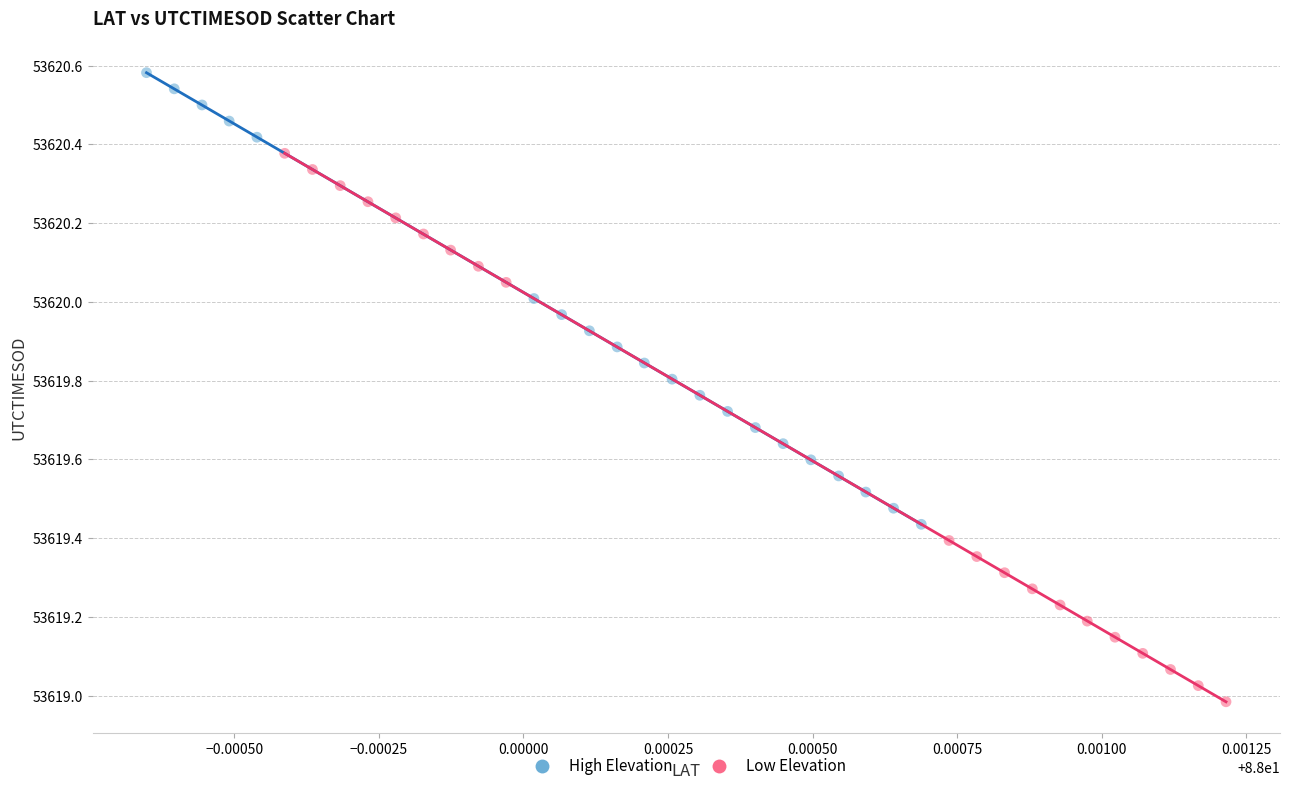

Which series contains the highest Y value?

High Elevation